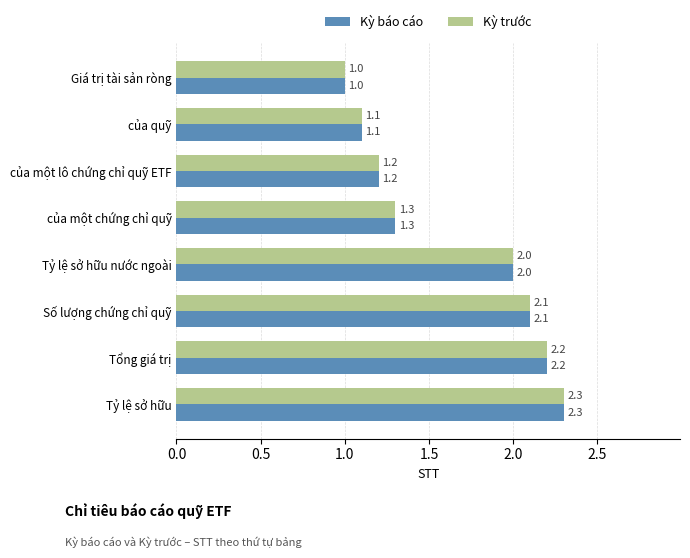

Where is Kỳ báo cáo nearest to the value 1?

Giá trị tài sản ròng